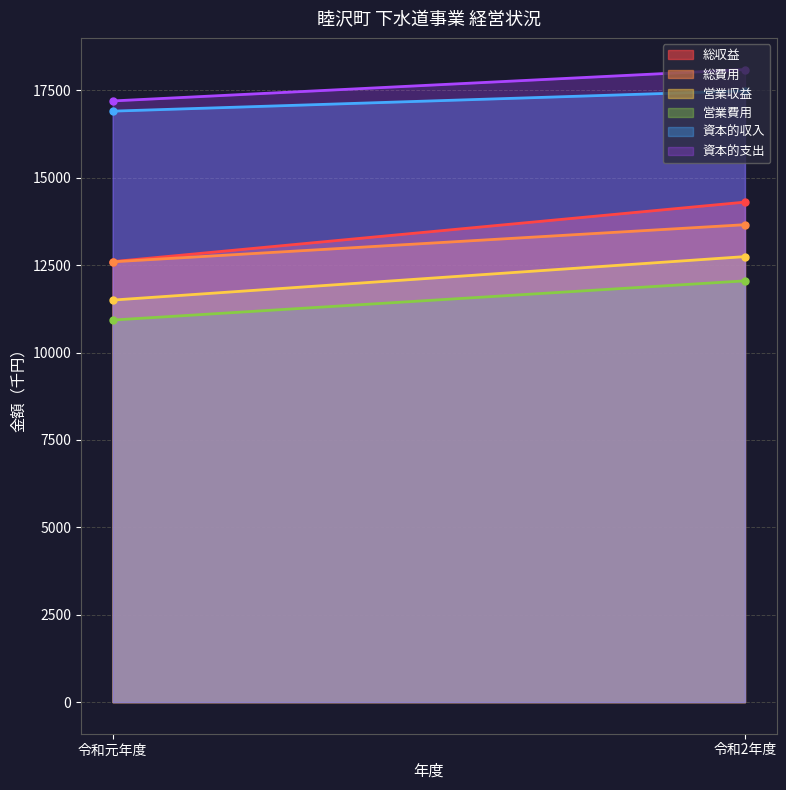

Reading left to right, extract all data points from this chart.

総収益: 12603	14306
総費用: 12598	13660
営業収益: 11503	12747
営業費用: 10931	12053
資本的収入: 16909	17489
資本的支出: 17201	18100